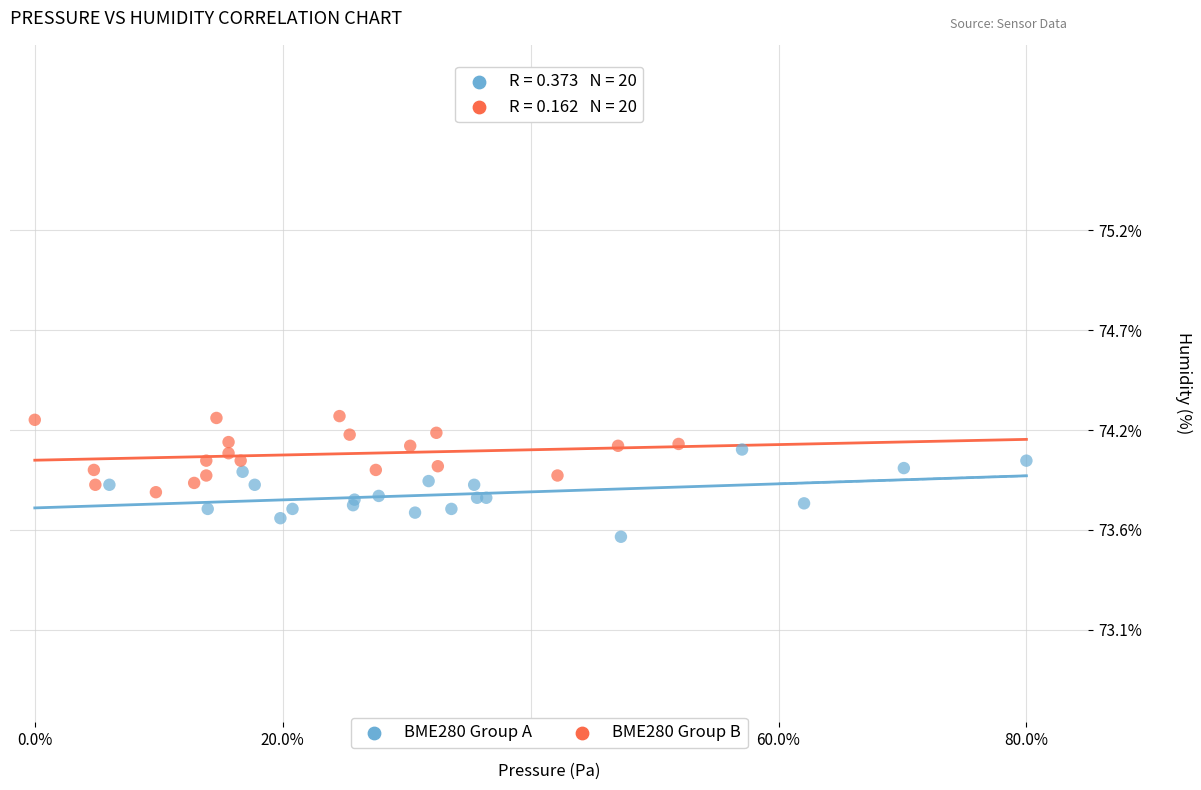

What are all the series names shown in the legend?

BME280 Group A, BME280 Group B